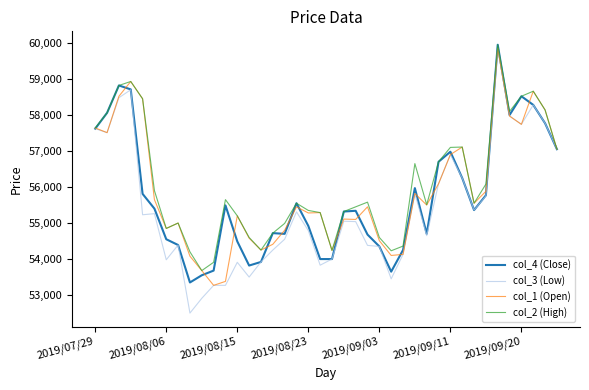

What is the minimum value for col_3 (Low)?

52500